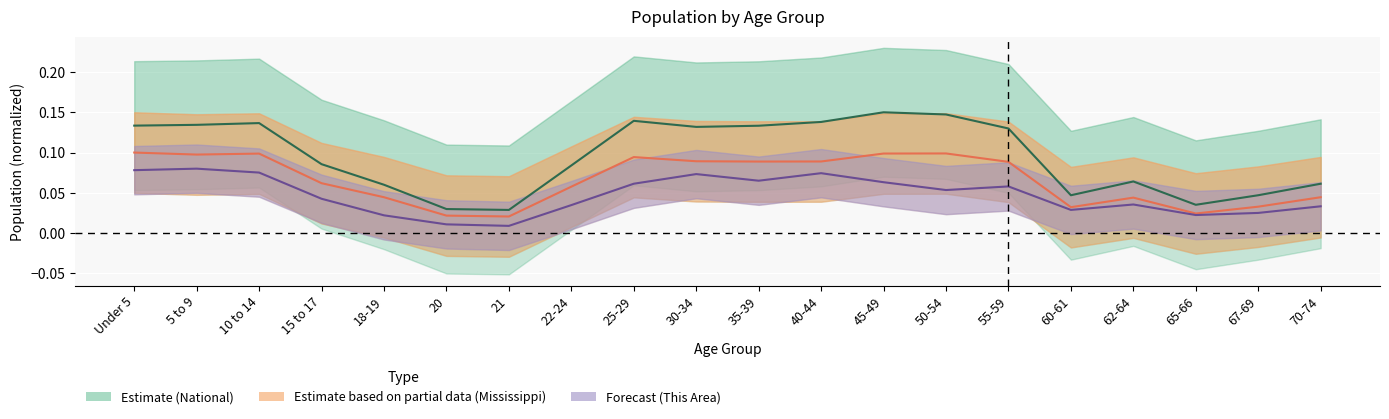

Which series has the largest total across all categories?

National